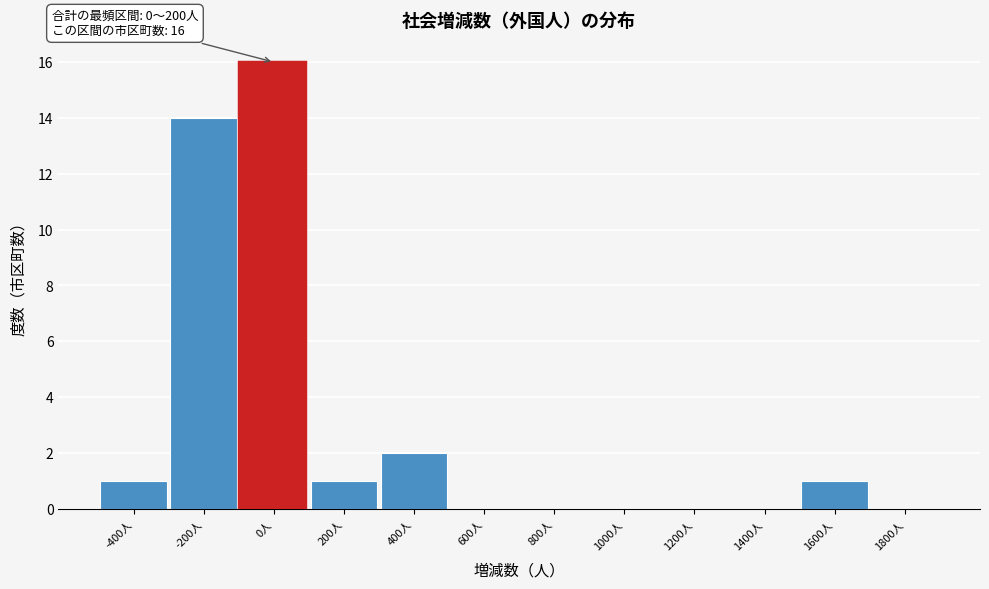

What is the sum of all values?

35